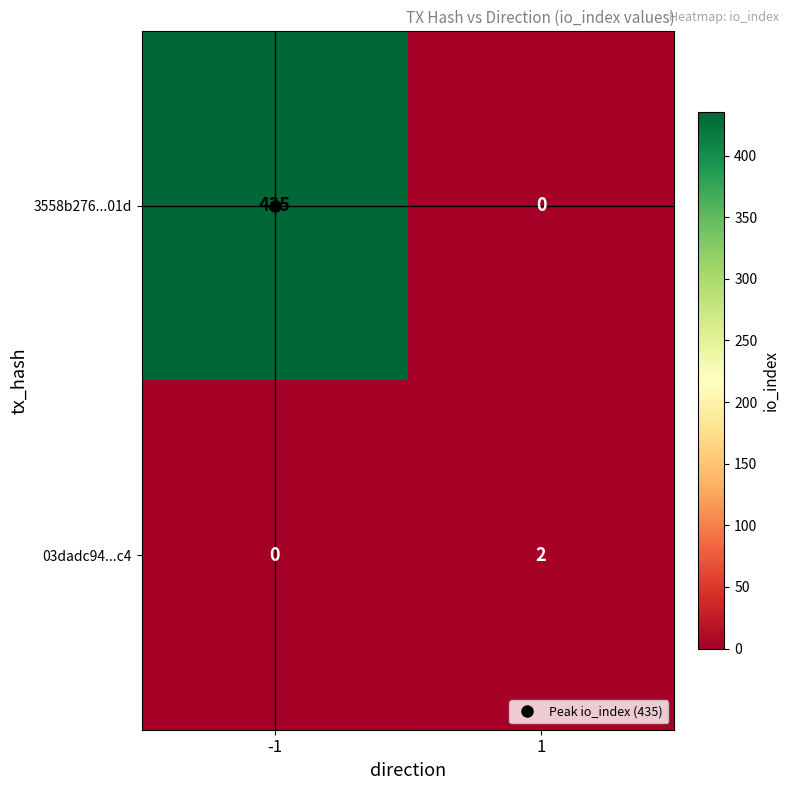

What is the average value of the 3558b276...01d series?

218